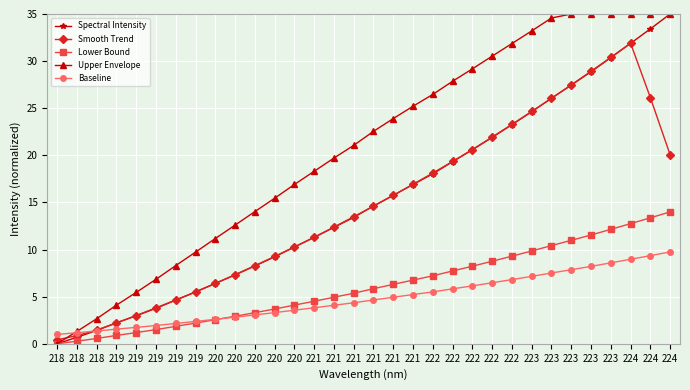

What is the difference between the Spectral Intensity values at 222 and 219?

17.8